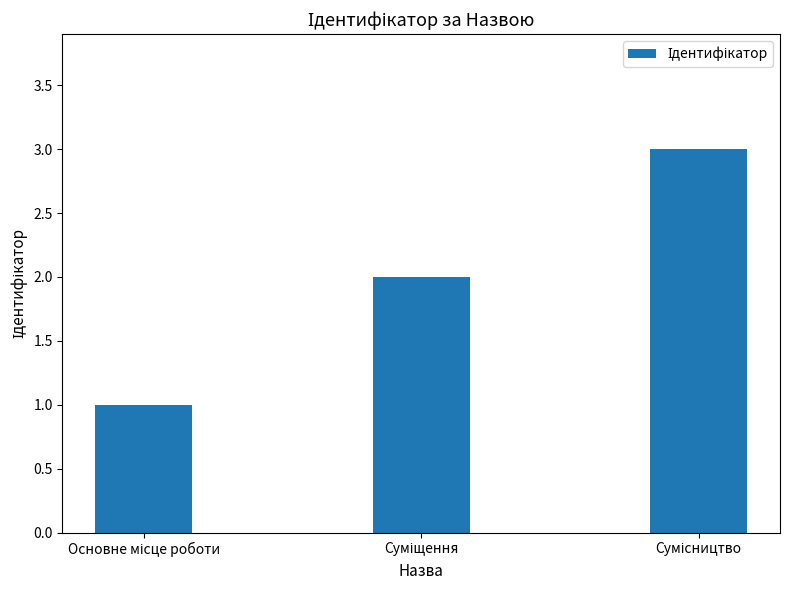

What is the greatest value displayed?

3